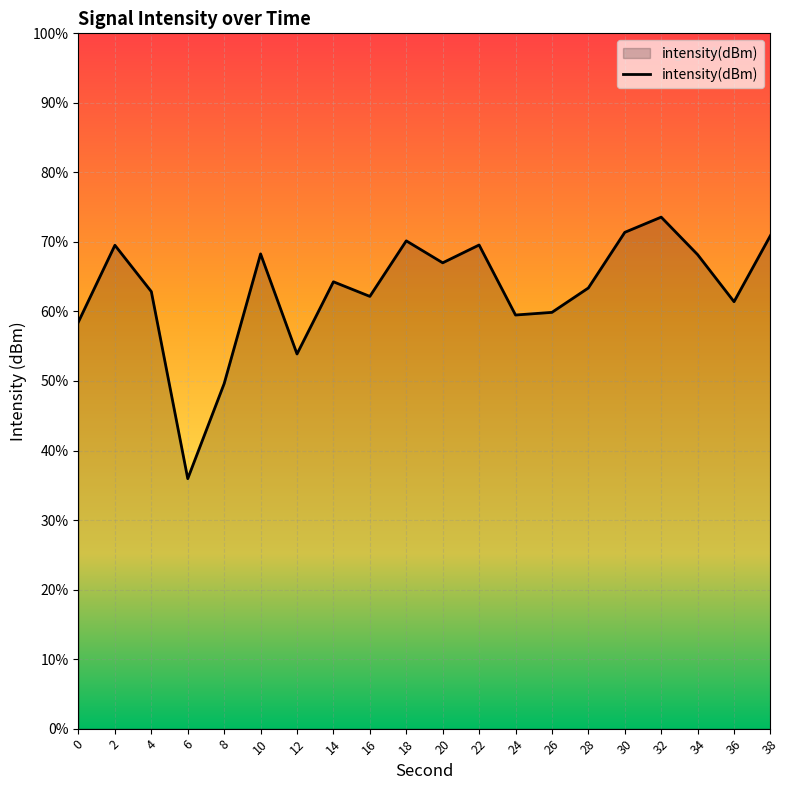

How many lines are shown in the chart?

1